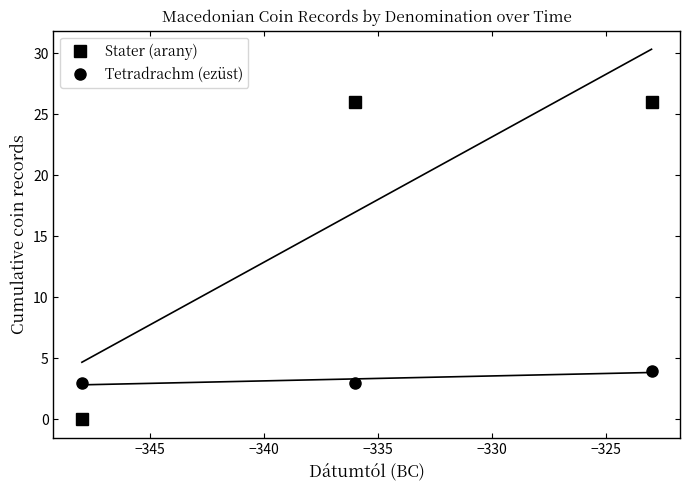

What is the lowest value of the Tetradrachm (ezüst) series?

3